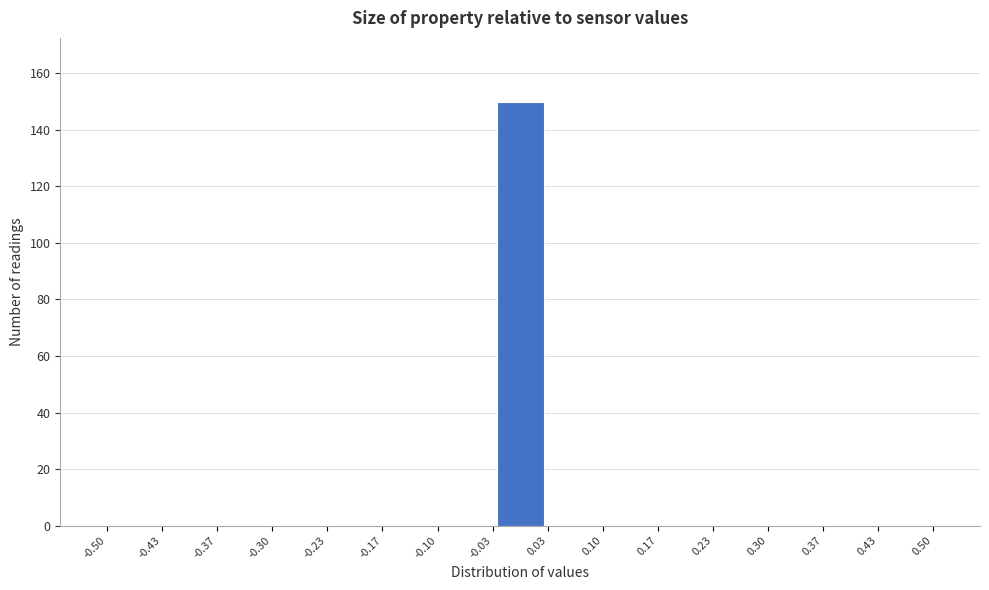

What is the height of the bar covering -0.03 to 0.03 on the x-axis? The values are not printed on the chart, so give them approximately, as read against the axis.

150